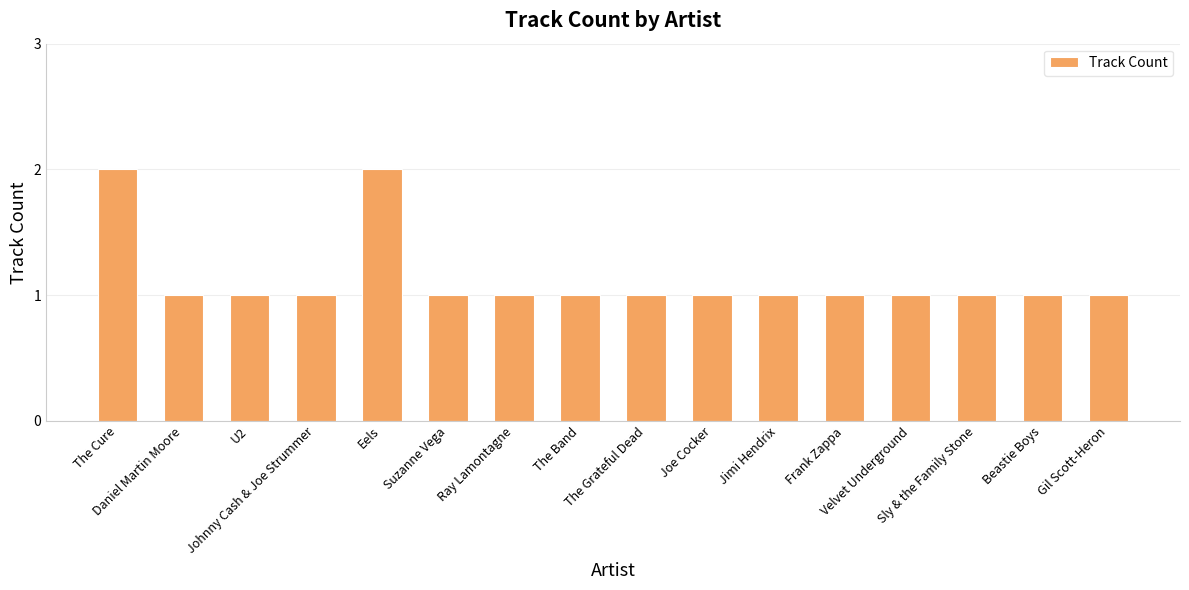

Are the bars grouped side by side (vs. stacked)?

No